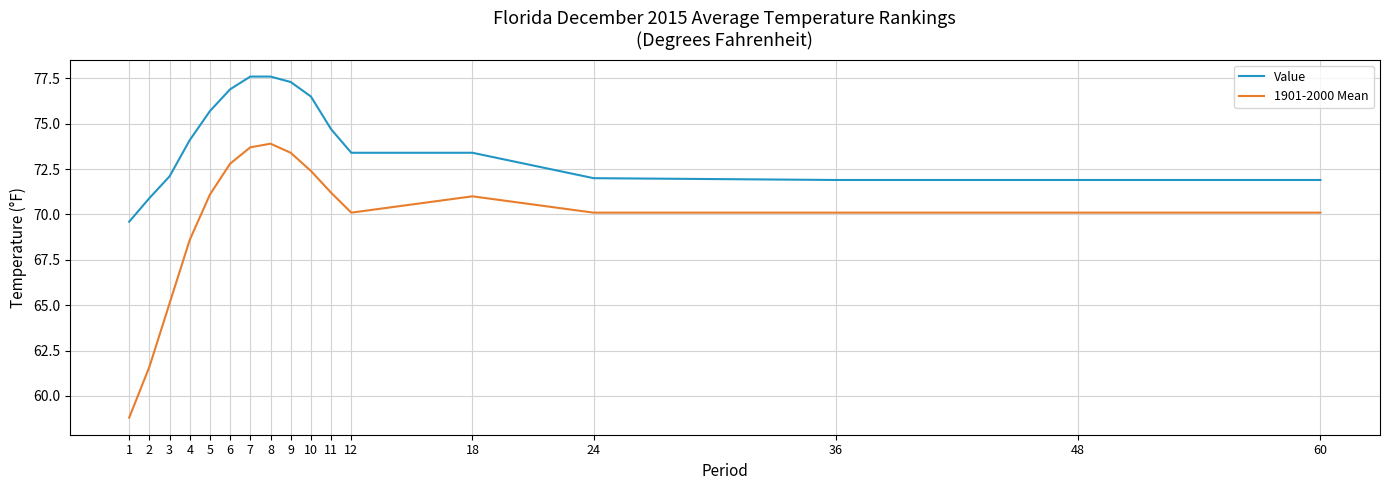

True or false: Value and 1901-2000 Mean cross at least once.

False